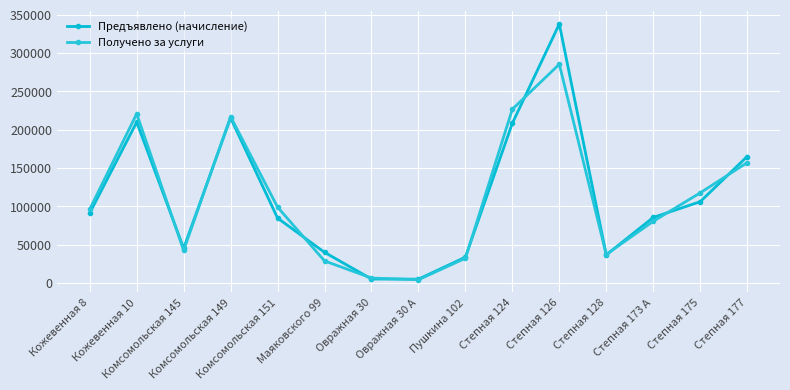

Between Комсомольская 149 and Овражная 30, which series saw the biggest shift?

Получено за услуги